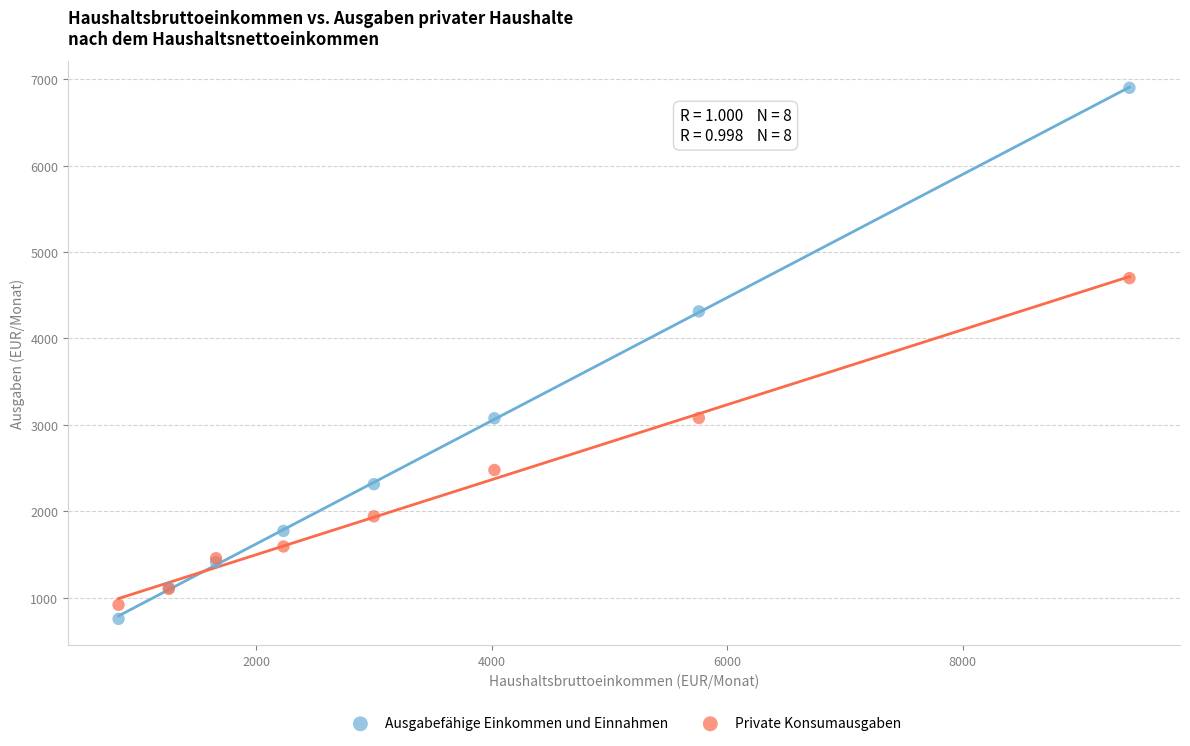

Which series contains the highest Y value?

Ausgabefähige Einkommen und Einnahmen